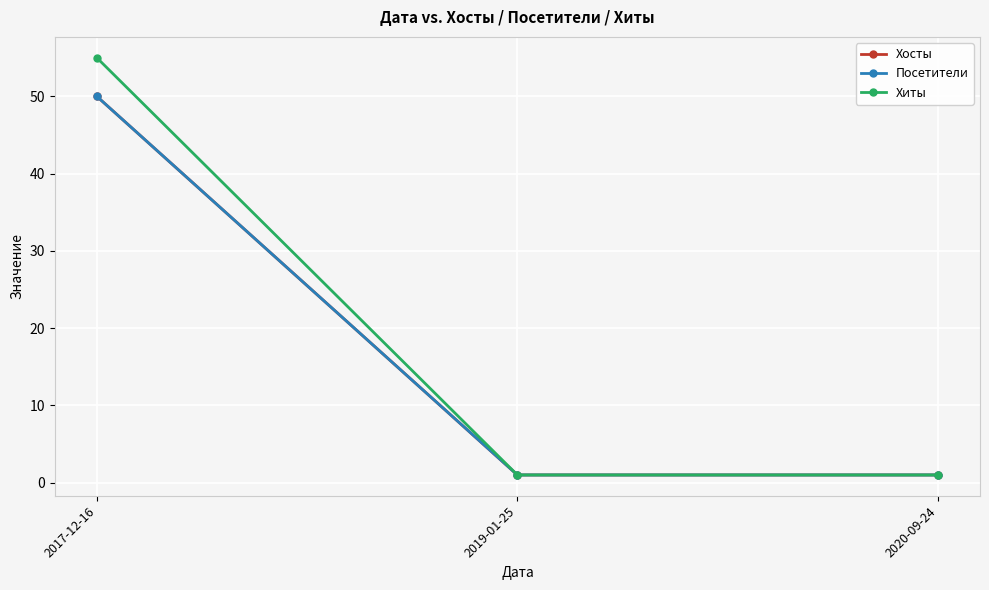

Does the chart have visible grid lines?

Yes